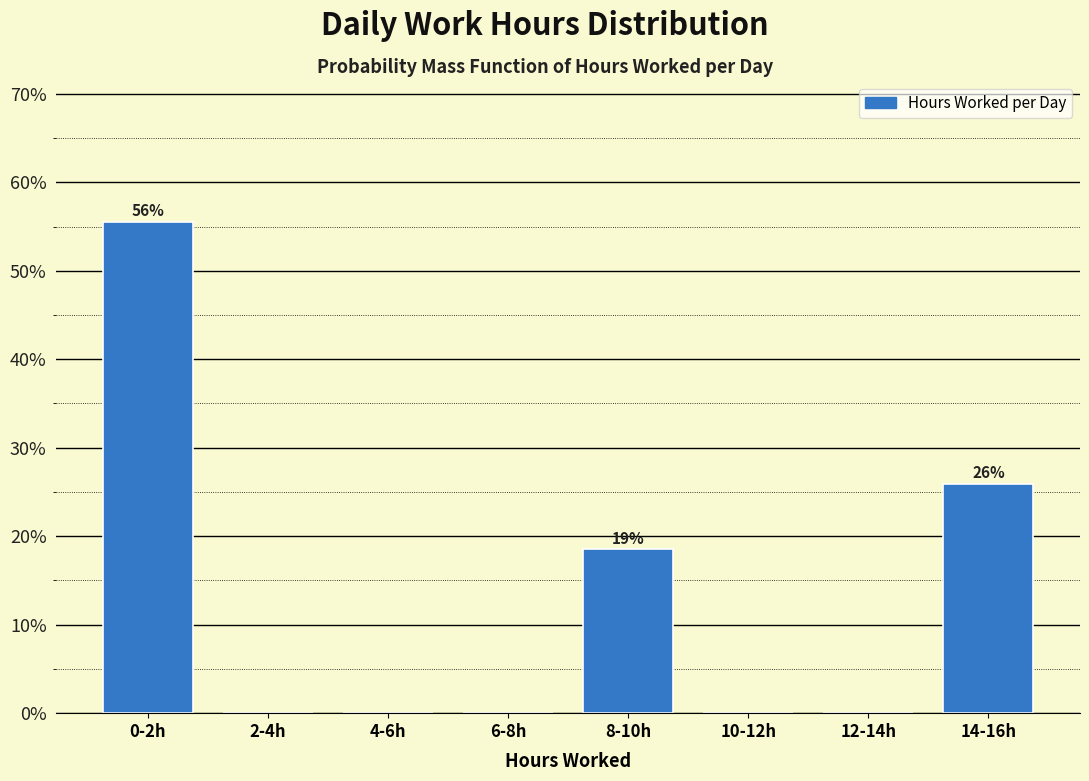

Reading left to right, what are all the values shown in this chart?

0-2h=55.6	2-4h=0.0	4-6h=0.0	6-8h=0.0	8-10h=18.5	10-12h=0.0	12-14h=0.0	14-16h=25.9